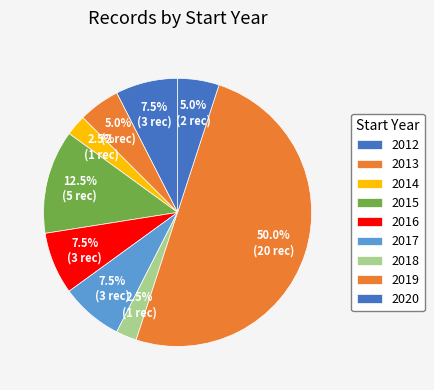

How many slices are in this pie chart?

9